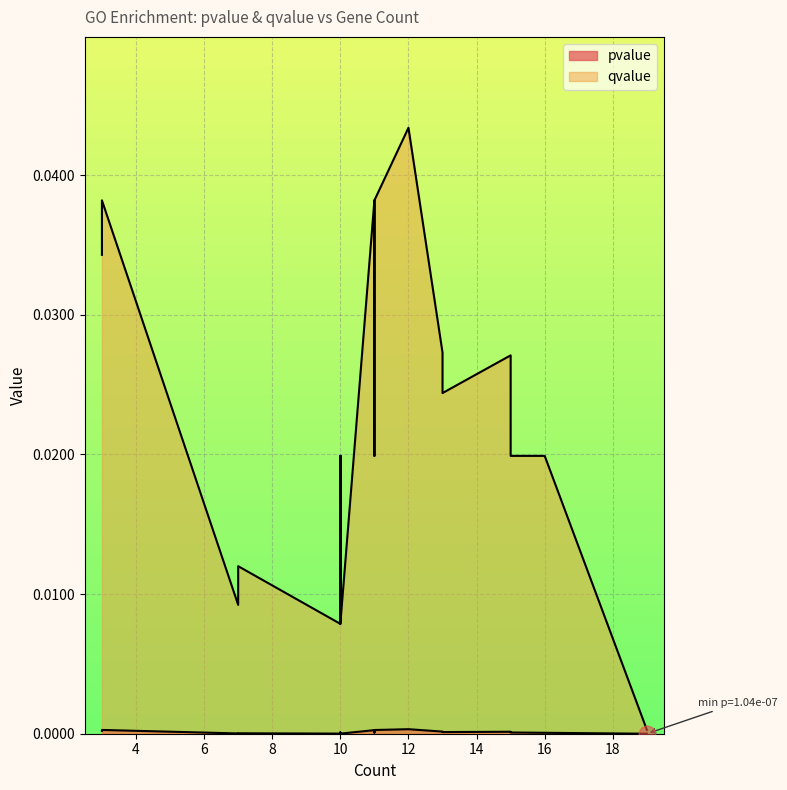

How many lines are shown in the chart?

2